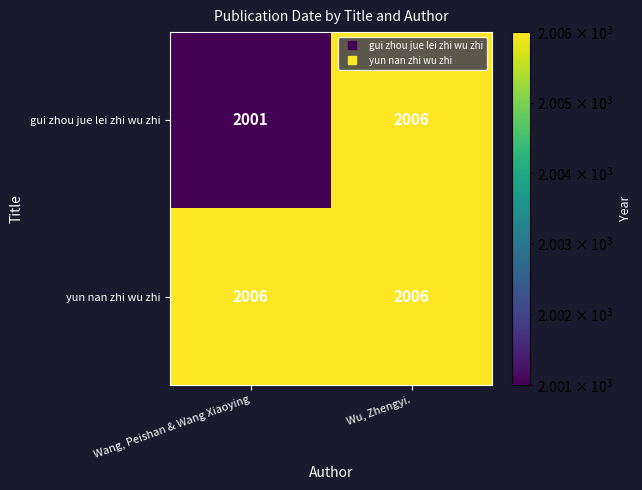

Which series changed the most between Wang, Peishan & Wang Xiaoying and Wu, Zhengyi.?

gui zhou jue lei zhi wu zhi